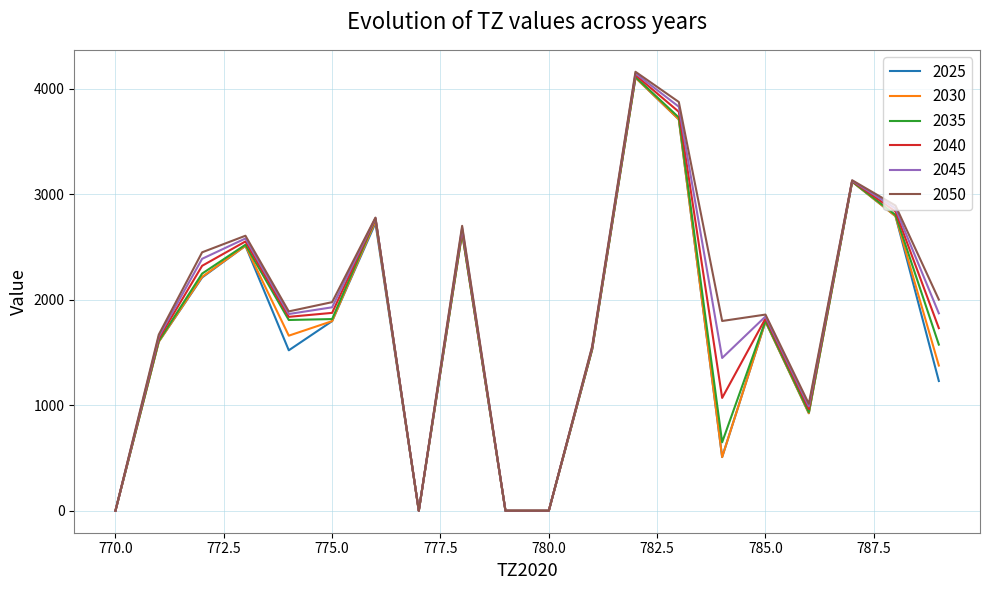

Which series has the widest spread of values?

2050